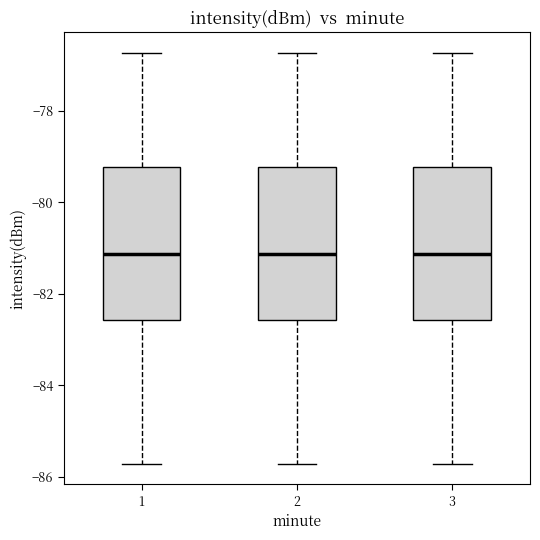

Where does the upper whisker of the box at x = 2 end on the y-axis? The values are not printed on the chart, so give them approximately, as read against the axis.

-76.8